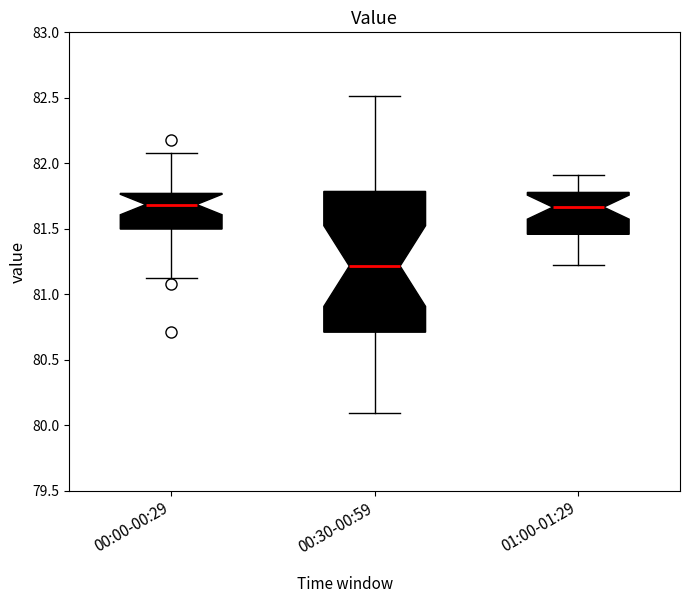

Reading left to right, read every box against the y-axis: the position of its median line, the range the box covers, and the ends of its whiskers. The values are not printed on the chart, so give them approximately, as read against the axis.

00:00-00:29: median 81.70, box 81.50 to 81.75, whiskers 81.10 to 82.10
00:30-00:59: median 81.20, box 80.70 to 81.80, whiskers 80.10 to 82.50
01:00-01:29: median 81.65, box 81.45 to 81.80, whiskers 81.20 to 81.90